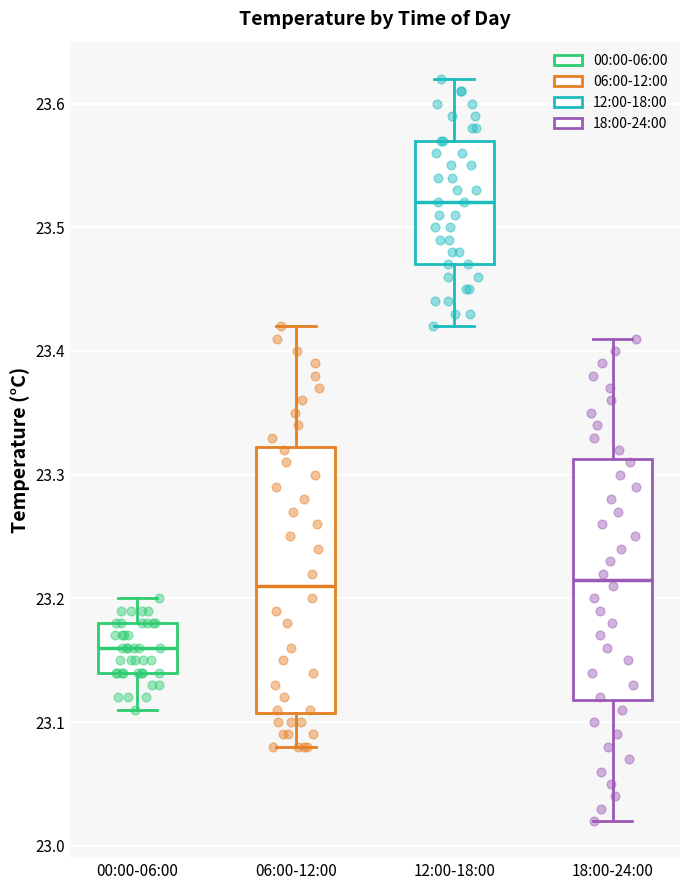

Which box's median line is the highest?

12:00-18:00